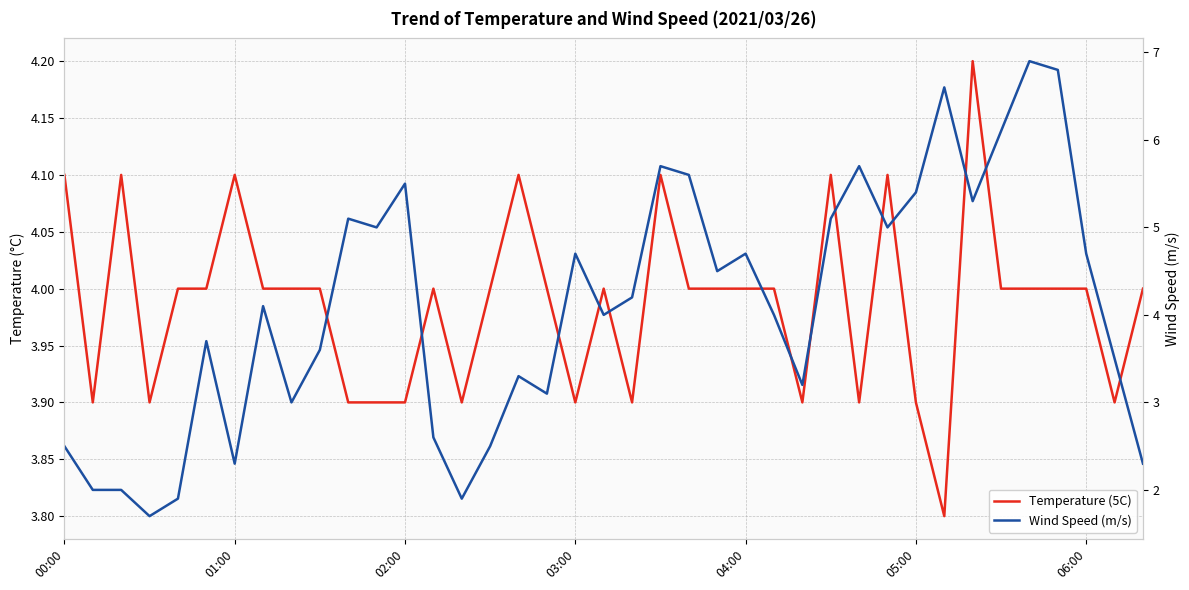

List the series in order of their overall mean, highest first.

Wind Speed (m/s), Temperature (5C)